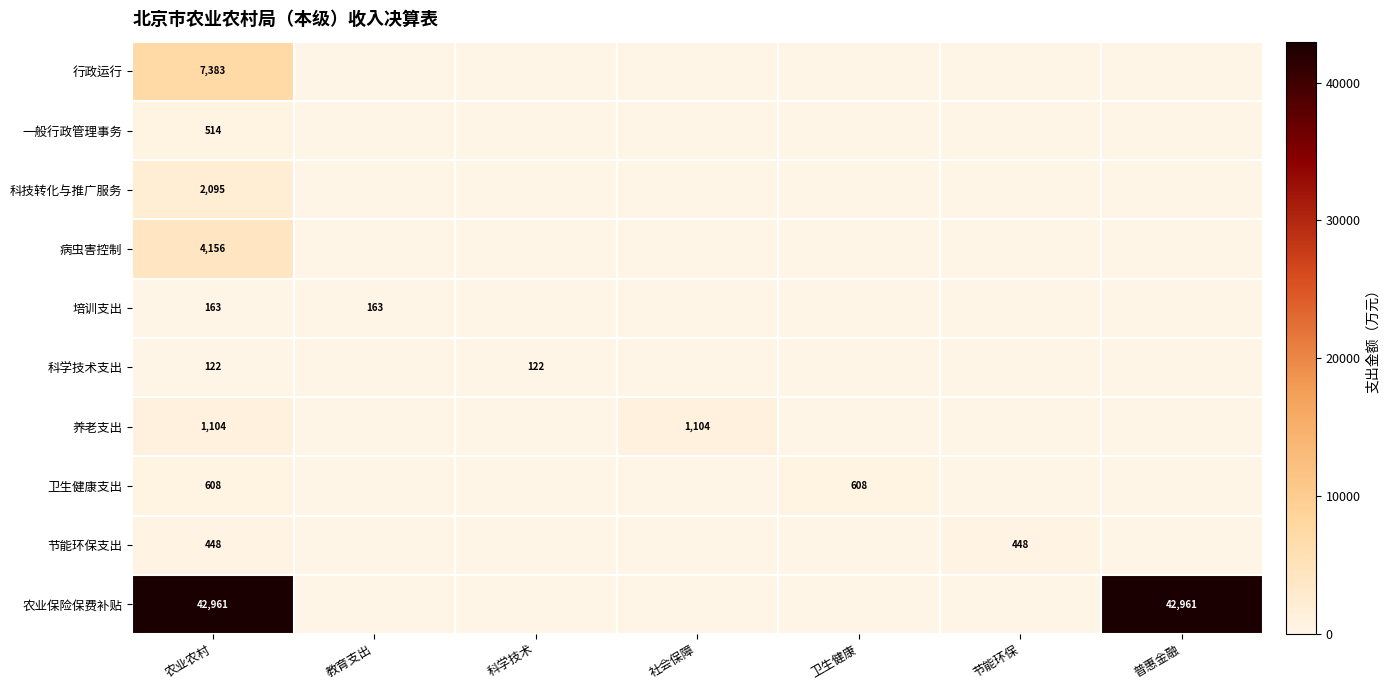

Rank the series at 农业农村 from highest to lowest value.

农业保险保费补贴, 行政运行, 病虫害控制, 科技转化与推广服务, 养老支出, 卫生健康支出, 一般行政管理事务, 节能环保支出, 培训支出, 科学技术支出